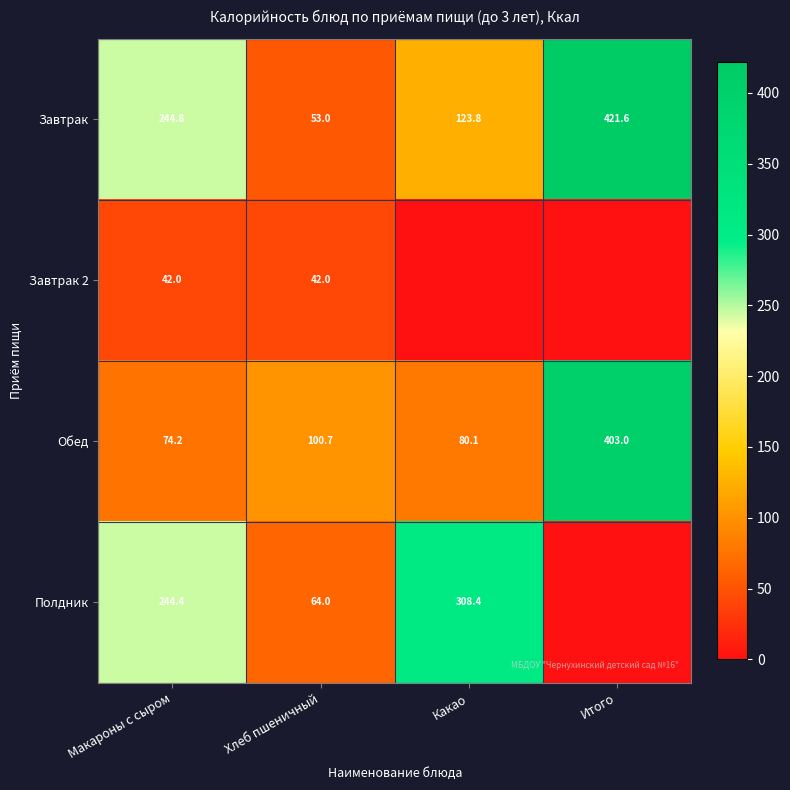

Is it true that Завтрак 2 equals 19.2 at Макароны с сыром?

False